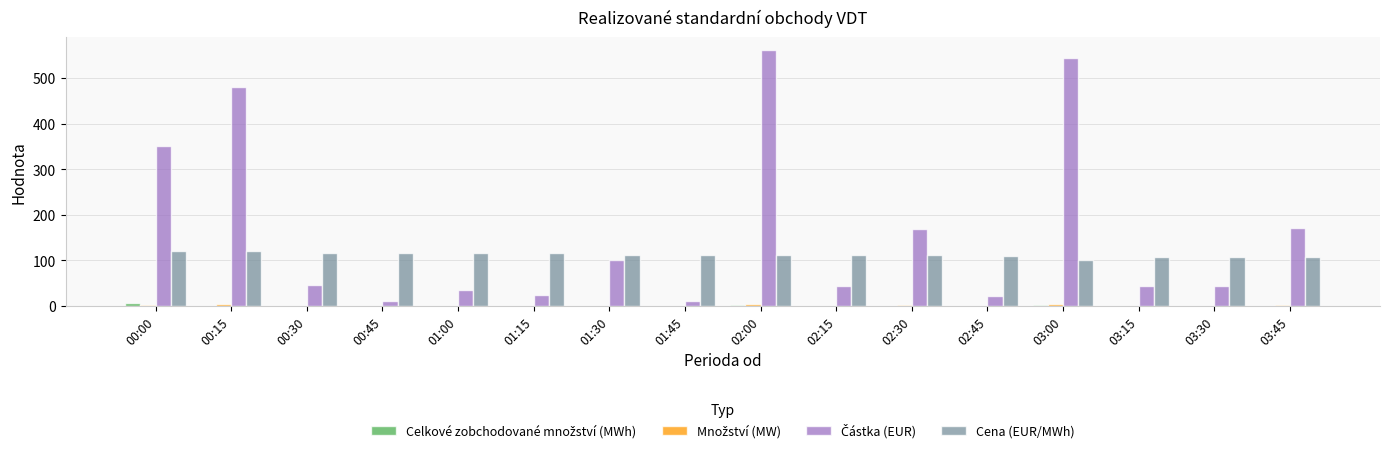

The Cena (EUR/MWh) series shows 184.0 at 01:15. True or false?

False